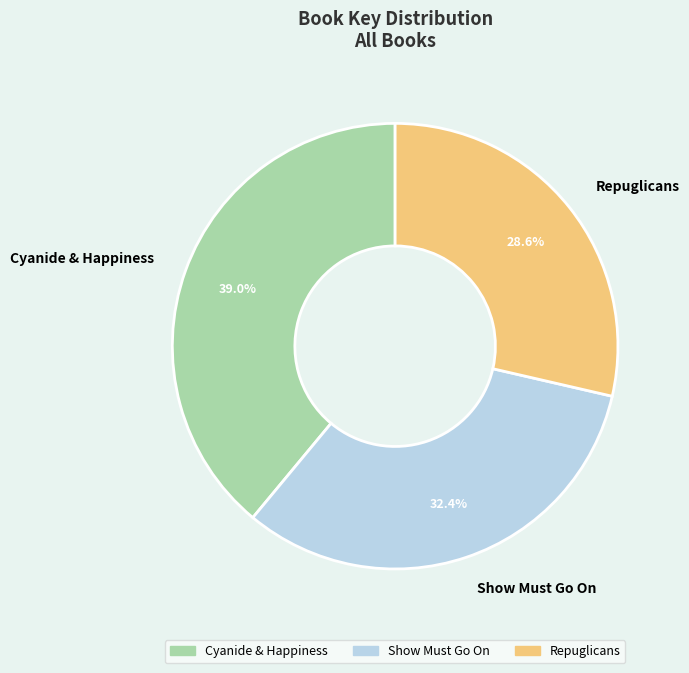

What is the largest slice in the pie chart?

Cyanide & Happiness